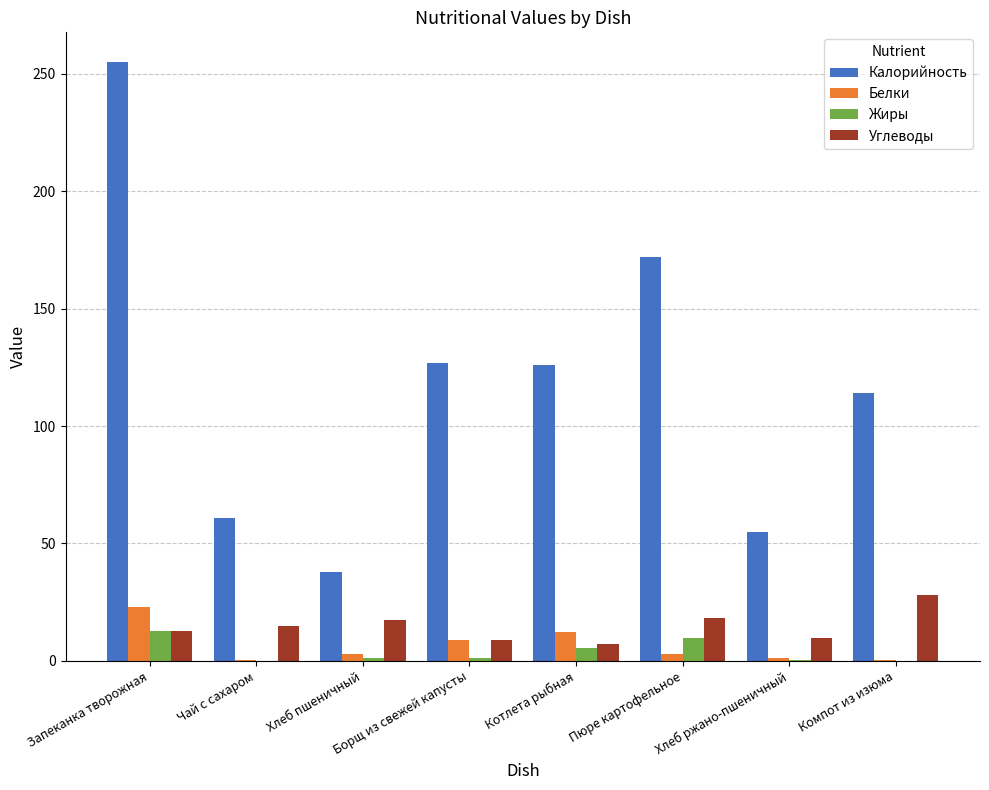

Which series changed the most between Запеканка творожная and Пюре картофельное?

Калорийность